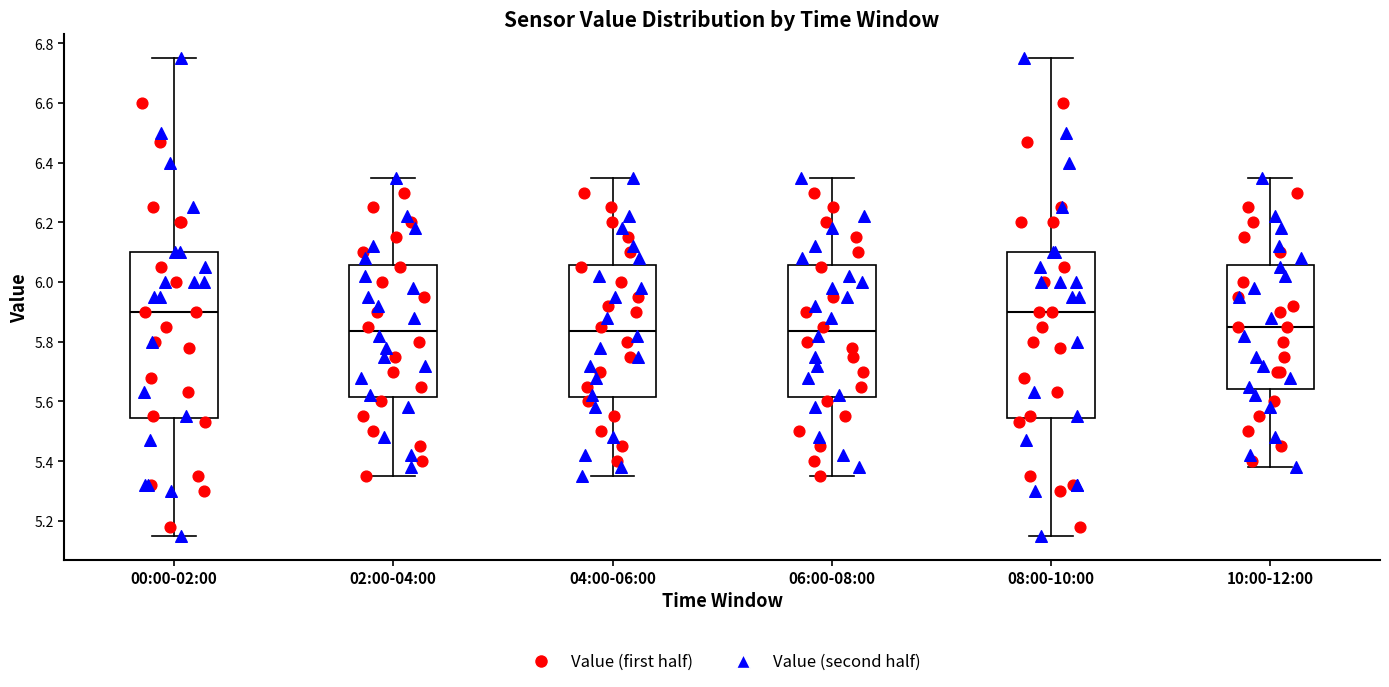

Reading left to right, transcribe this box plot: for each box, give where its median line is, the range the box spans, and where its two whiskers end, as read against the y-axis. The values are not printed on the chart, so give them approximately, as read against the axis.

00:00-02:00: median 5.90, box 5.54 to 6.10, whiskers 5.16 to 6.76
02:00-04:00: median 5.84, box 5.62 to 6.06, whiskers 5.36 to 6.36
04:00-06:00: median 5.84, box 5.62 to 6.06, whiskers 5.36 to 6.36
06:00-08:00: median 5.84, box 5.62 to 6.06, whiskers 5.36 to 6.36
08:00-10:00: median 5.90, box 5.54 to 6.10, whiskers 5.16 to 6.76
10:00-12:00: median 5.86, box 5.64 to 6.06, whiskers 5.38 to 6.36